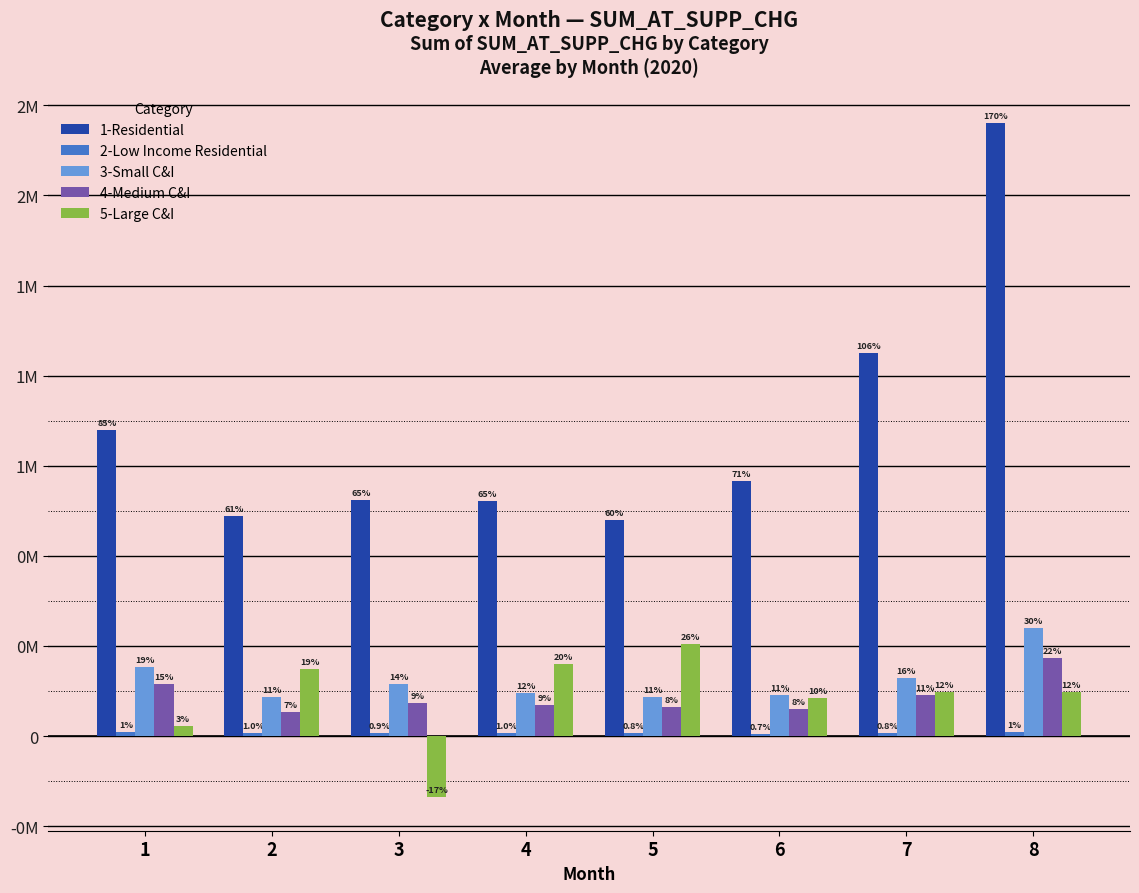

Which category has the highest value in the 4-Medium C&I series?

8